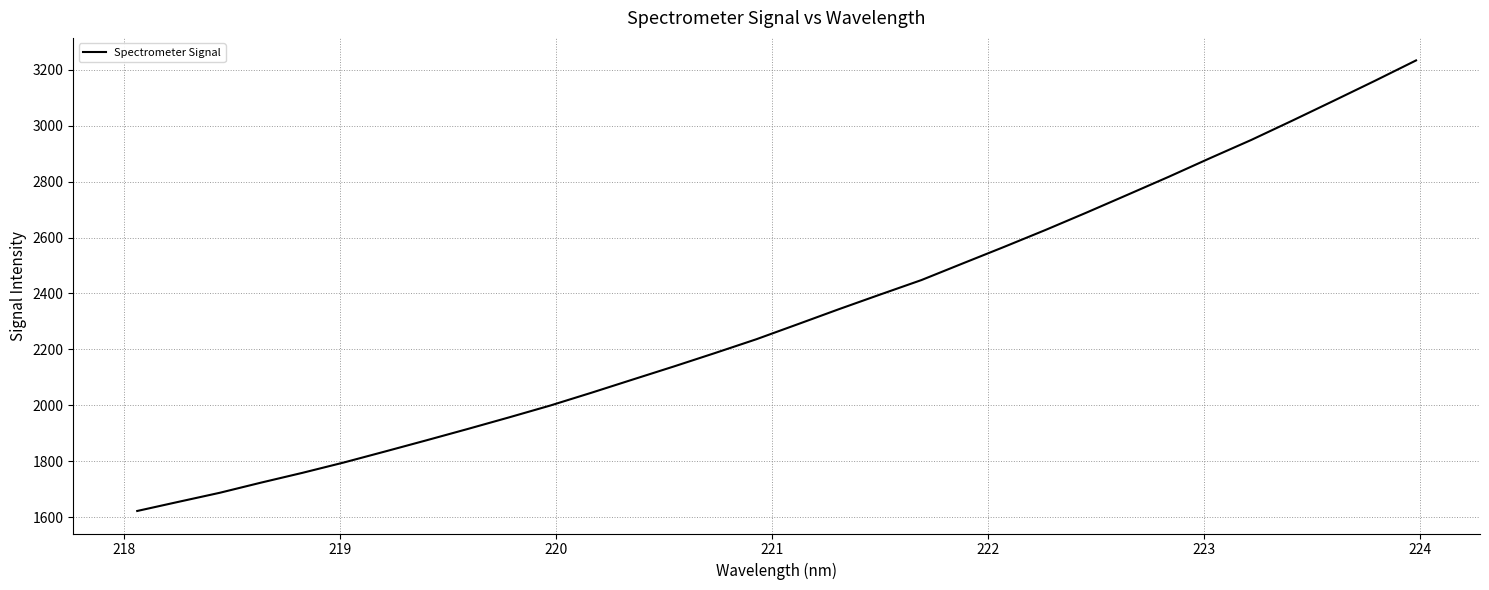

True or false: the data has more than 2 interior local peaks.

False